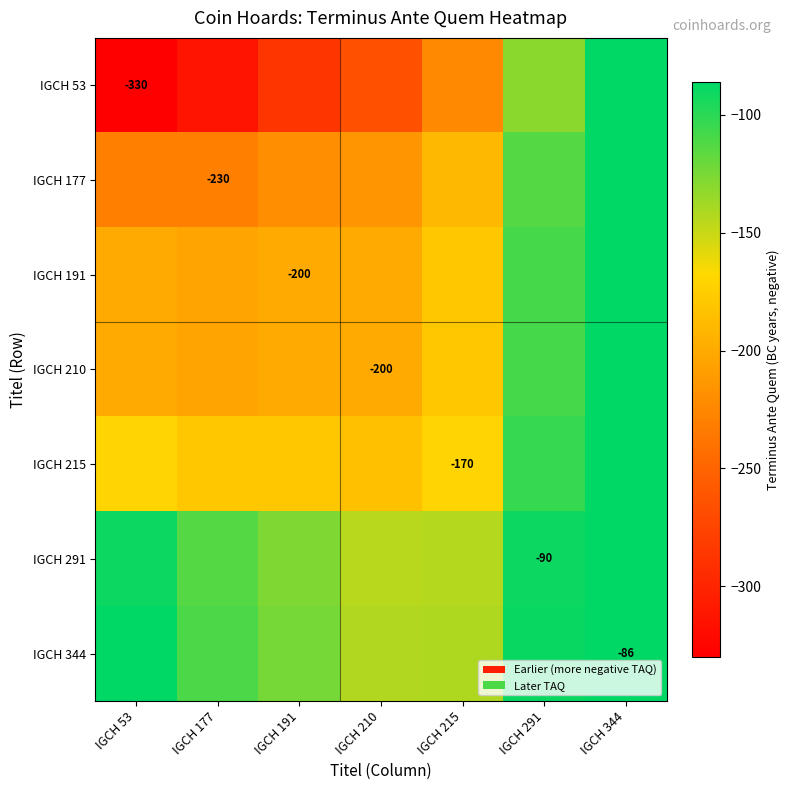

What is the difference between the maximum and minimum values in the IGCH 210 series?

119.0